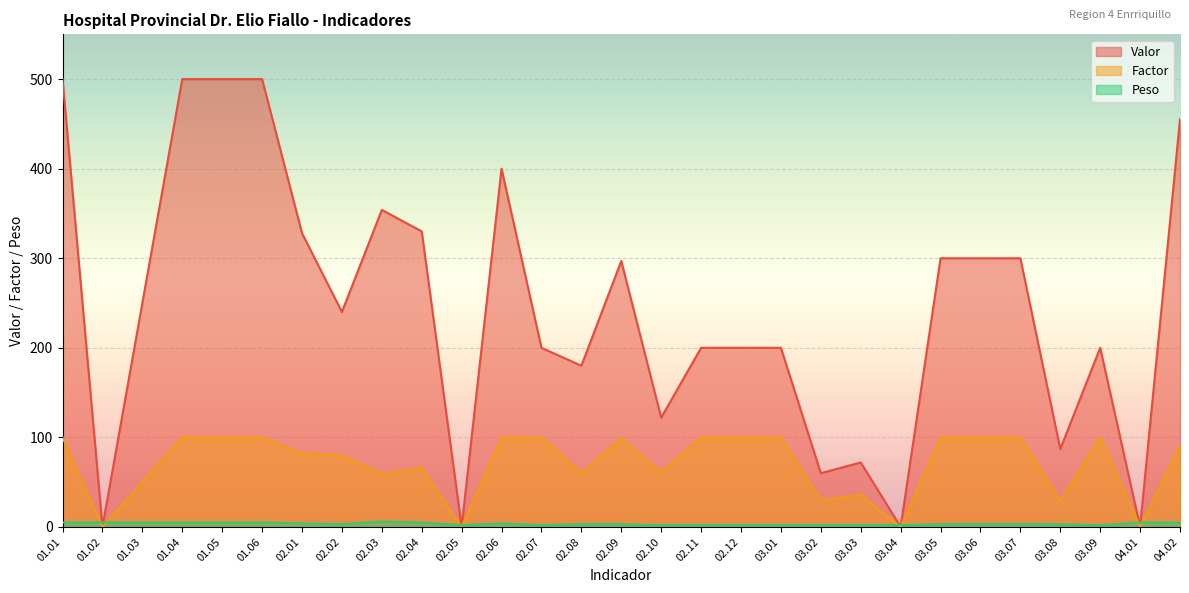

Between 01.06 and 02.06, which series saw the biggest shift?

Valor